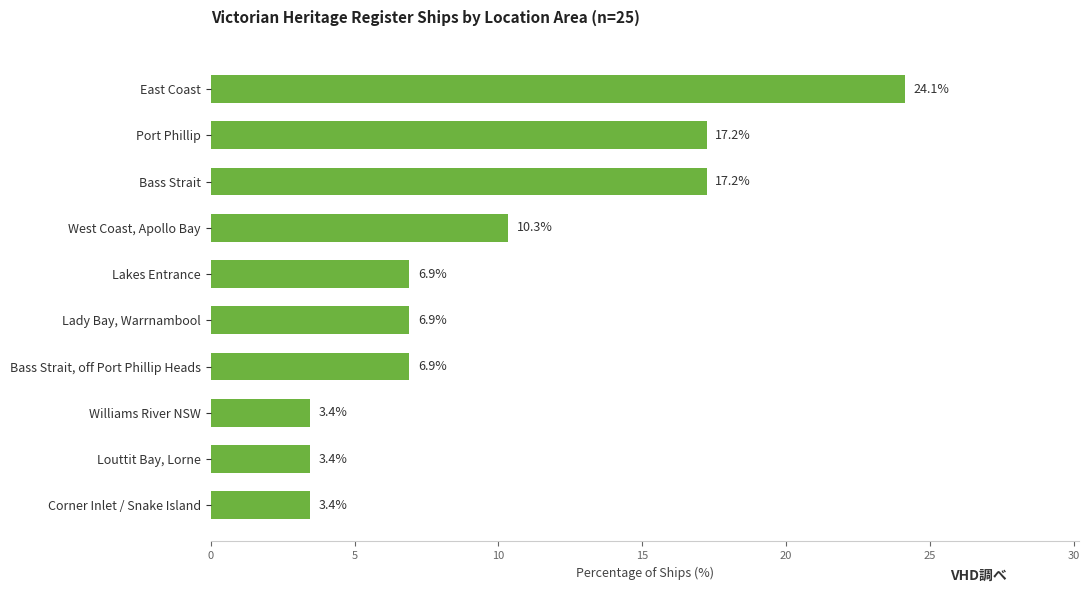

Does the chart contain stacked bars?

No